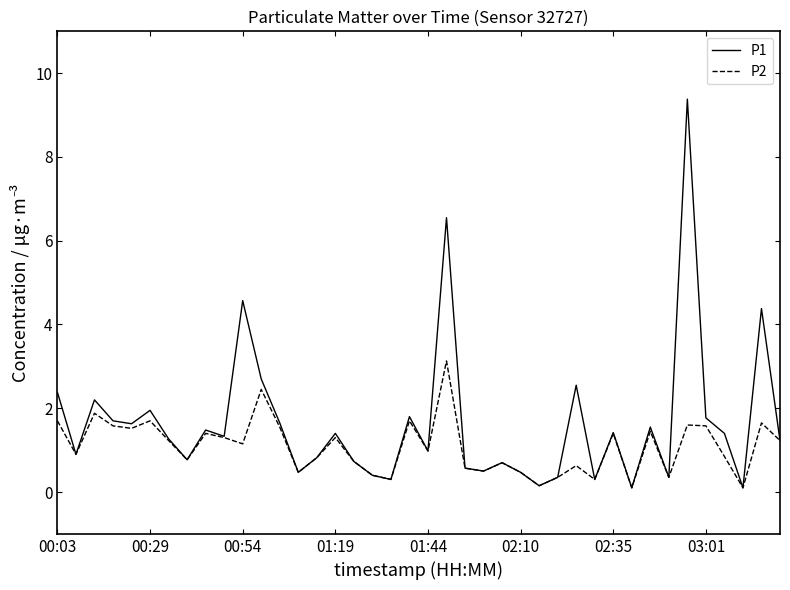

What is the maximum value shown in the chart?

9.4